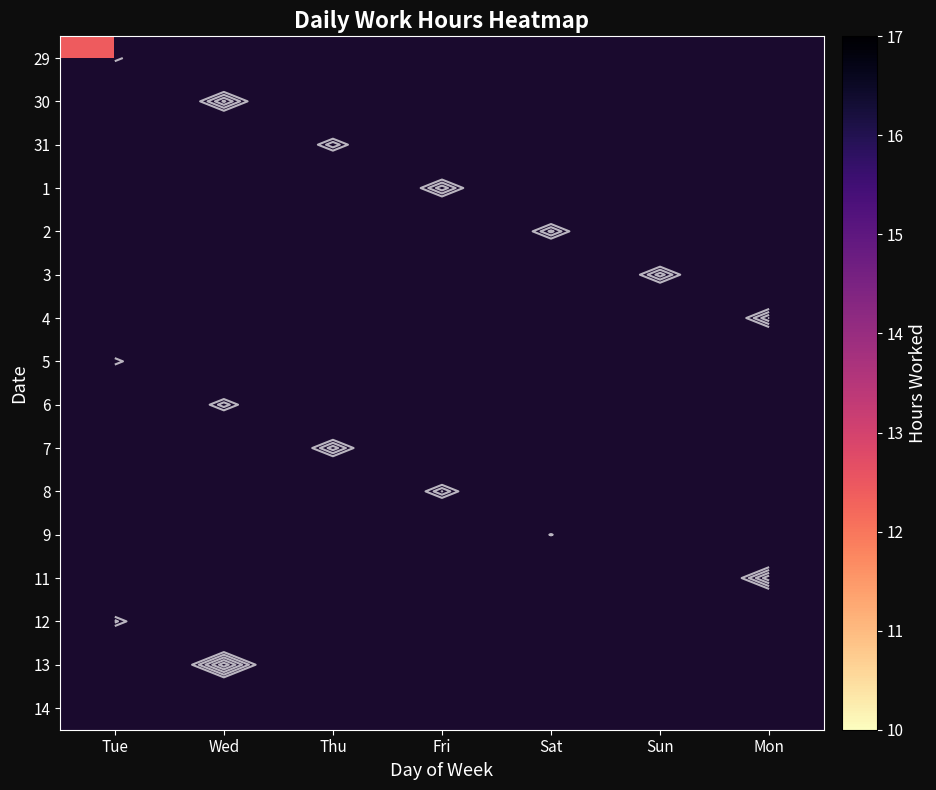

Rank the series by their maximum value, from lowest to highest.

29, 30, 31, 1, 2, 3, 4, 5, 6, 7, 8, 9, 11, 12, 13, 14